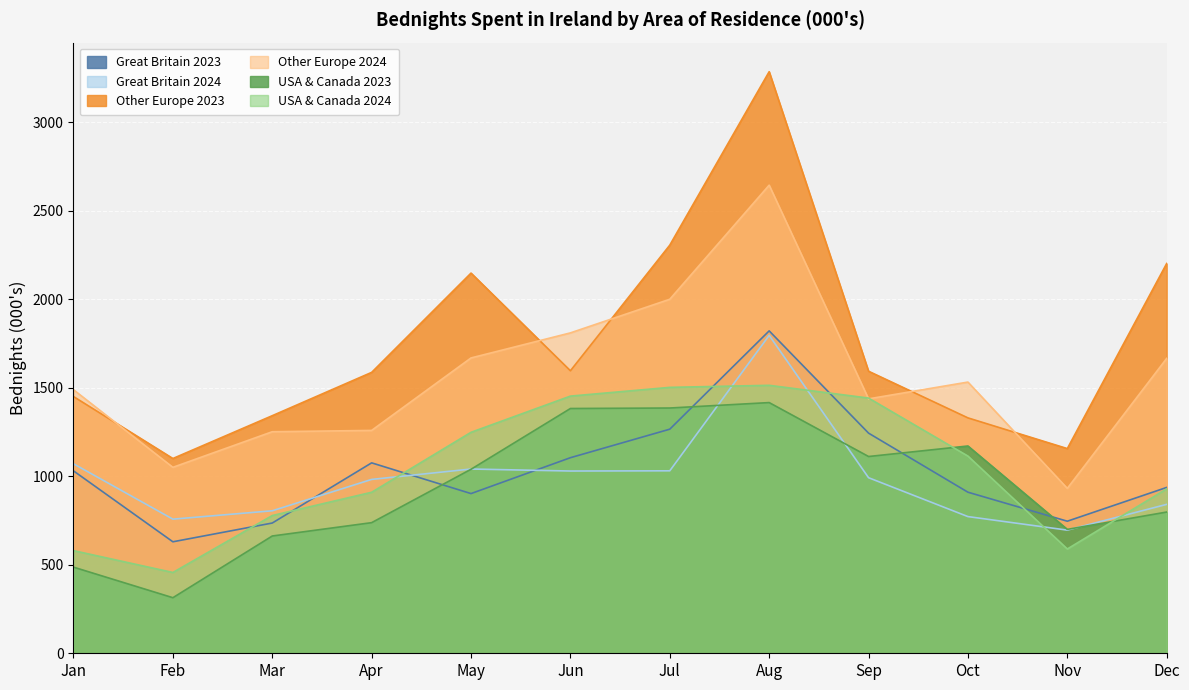

How many intersections are there between Great Britain 2024 and USA & Canada 2023?

4